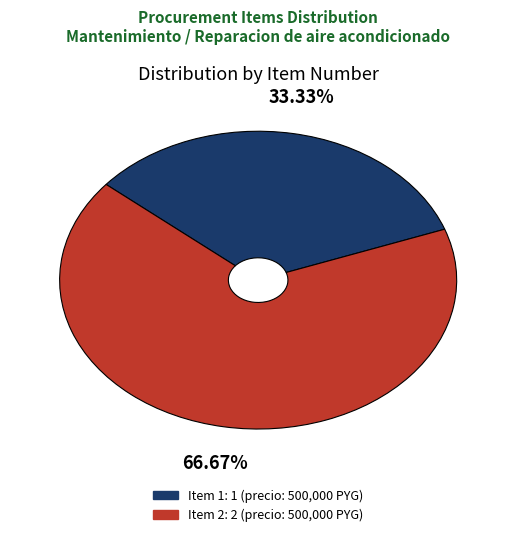

Does any single category account for the majority?

Yes